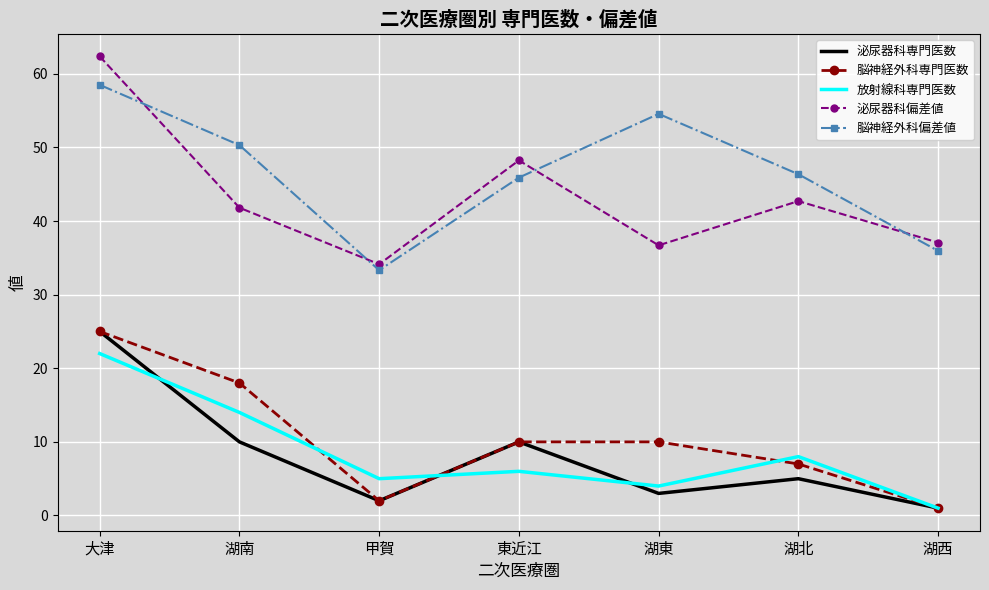

What is the difference between the 泌尿器科専門医数 values at 湖北 and 湖西?

4.0